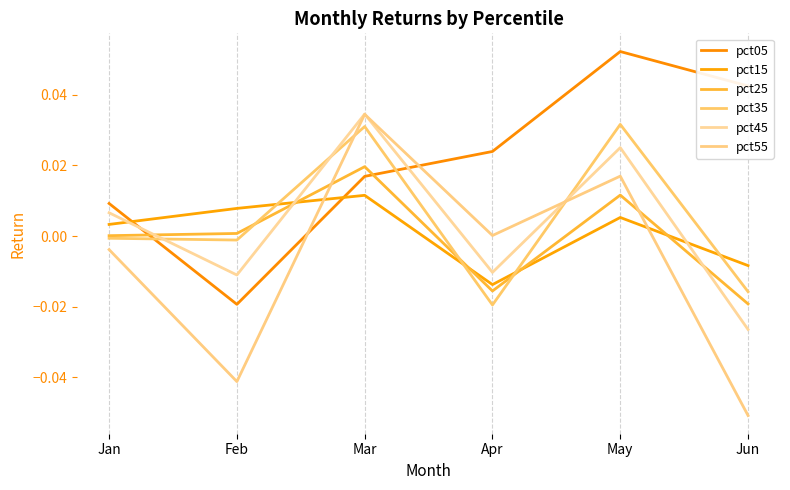

Which series has the largest total across all categories?

pct05